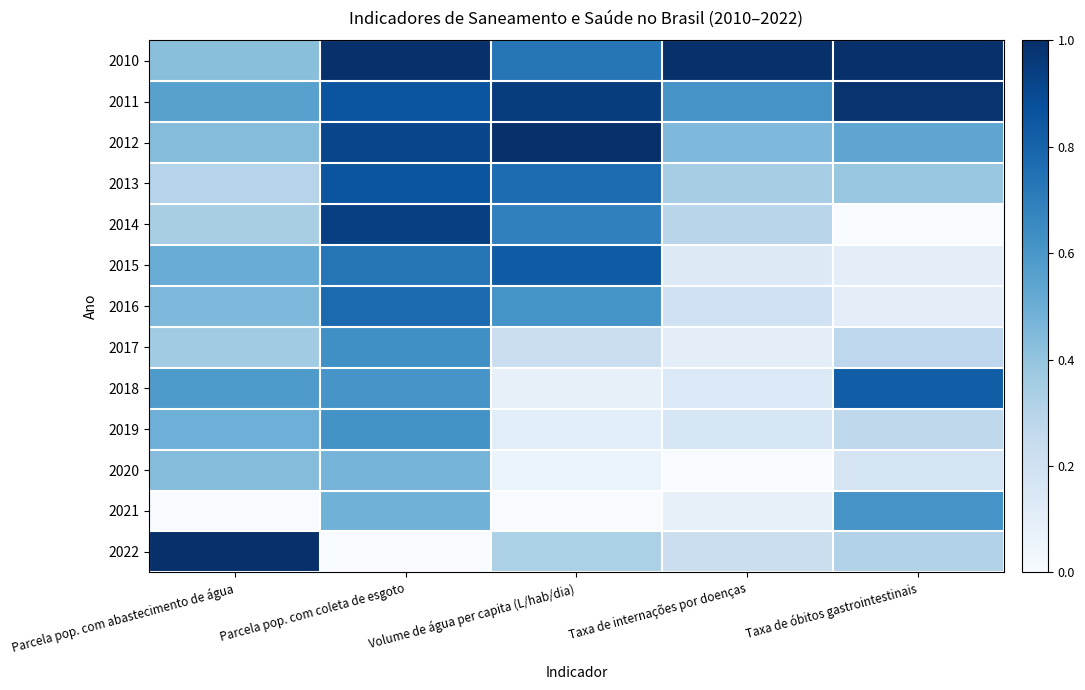

Reading right to left, extract all data points from this chart.

2010: Taxa de óbitos gastrointestinais=1.0	Taxa de internações por doenças=1.0	Volume de água per capita (L/hab/dia)=0.7	Parcela pop. com coleta de esgoto=1.0	Parcela pop. com abastecimento de água=0.4
2011: Taxa de óbitos gastrointestinais=1.0	Taxa de internações por doenças=0.6	Volume de água per capita (L/hab/dia)=1.0	Parcela pop. com coleta de esgoto=0.9	Parcela pop. com abastecimento de água=0.6
2012: Taxa de óbitos gastrointestinais=0.5	Taxa de internações por doenças=0.5	Volume de água per capita (L/hab/dia)=1.0	Parcela pop. com coleta de esgoto=0.9	Parcela pop. com abastecimento de água=0.4
2013: Taxa de óbitos gastrointestinais=0.4	Taxa de internações por doenças=0.3	Volume de água per capita (L/hab/dia)=0.8	Parcela pop. com coleta de esgoto=0.9	Parcela pop. com abastecimento de água=0.3
2014: Taxa de óbitos gastrointestinais=0.0	Taxa de internações por doenças=0.3	Volume de água per capita (L/hab/dia)=0.7	Parcela pop. com coleta de esgoto=0.9	Parcela pop. com abastecimento de água=0.3
2015: Taxa de óbitos gastrointestinais=0.1	Taxa de internações por doenças=0.1	Volume de água per capita (L/hab/dia)=0.8	Parcela pop. com coleta de esgoto=0.7	Parcela pop. com abastecimento de água=0.5
2016: Taxa de óbitos gastrointestinais=0.1	Taxa de internações por doenças=0.2	Volume de água per capita (L/hab/dia)=0.6	Parcela pop. com coleta de esgoto=0.8	Parcela pop. com abastecimento de água=0.4
2017: Taxa de óbitos gastrointestinais=0.3	Taxa de internações por doenças=0.1	Volume de água per capita (L/hab/dia)=0.2	Parcela pop. com coleta de esgoto=0.6	Parcela pop. com abastecimento de água=0.4
2018: Taxa de óbitos gastrointestinais=0.8	Taxa de internações por doenças=0.1	Volume de água per capita (L/hab/dia)=0.1	Parcela pop. com coleta de esgoto=0.6	Parcela pop. com abastecimento de água=0.6
2019: Taxa de óbitos gastrointestinais=0.3	Taxa de internações por doenças=0.2	Volume de água per capita (L/hab/dia)=0.1	Parcela pop. com coleta de esgoto=0.6	Parcela pop. com abastecimento de água=0.5
2020: Taxa de óbitos gastrointestinais=0.2	Taxa de internações por doenças=0.0	Volume de água per capita (L/hab/dia)=0.1	Parcela pop. com coleta de esgoto=0.5	Parcela pop. com abastecimento de água=0.4
2021: Taxa de óbitos gastrointestinais=0.6	Taxa de internações por doenças=0.1	Volume de água per capita (L/hab/dia)=0.0	Parcela pop. com coleta de esgoto=0.5	Parcela pop. com abastecimento de água=0.0
2022: Taxa de óbitos gastrointestinais=0.3	Taxa de internações por doenças=0.2	Volume de água per capita (L/hab/dia)=0.3	Parcela pop. com coleta de esgoto=0.0	Parcela pop. com abastecimento de água=1.0